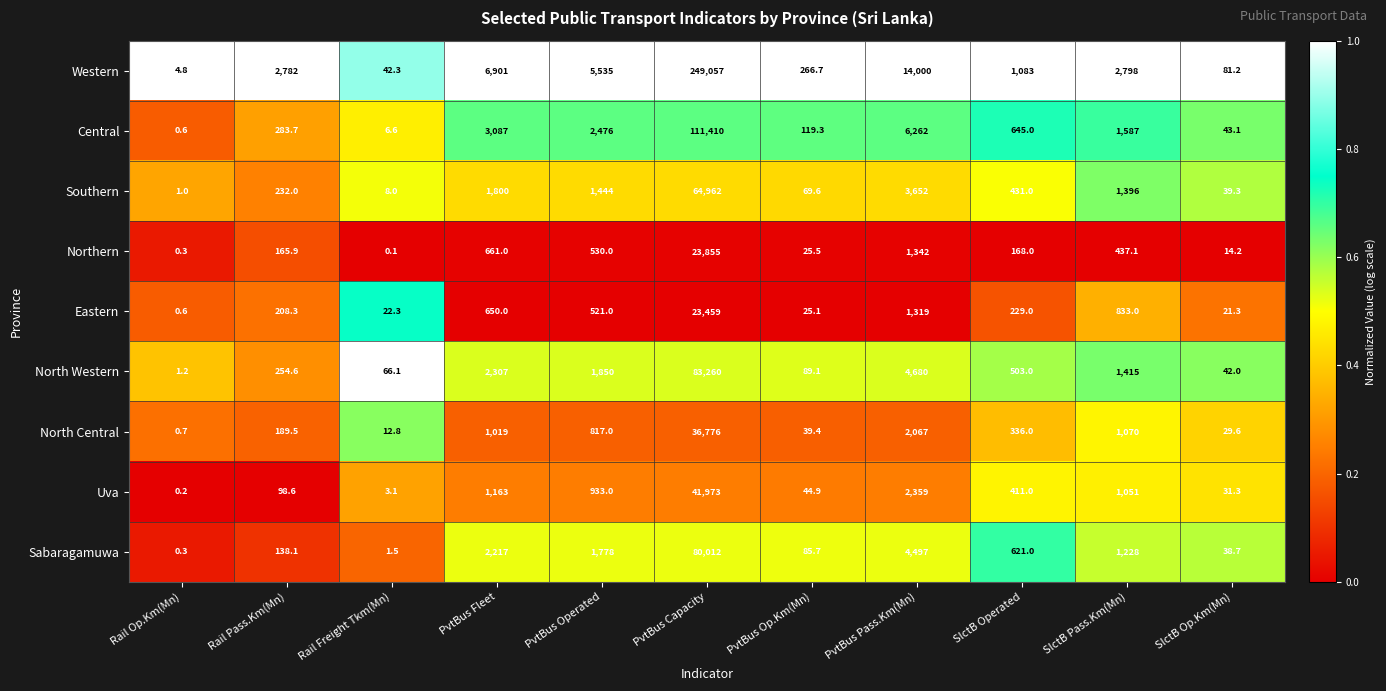

What is the average value of the Western series?

25686.5